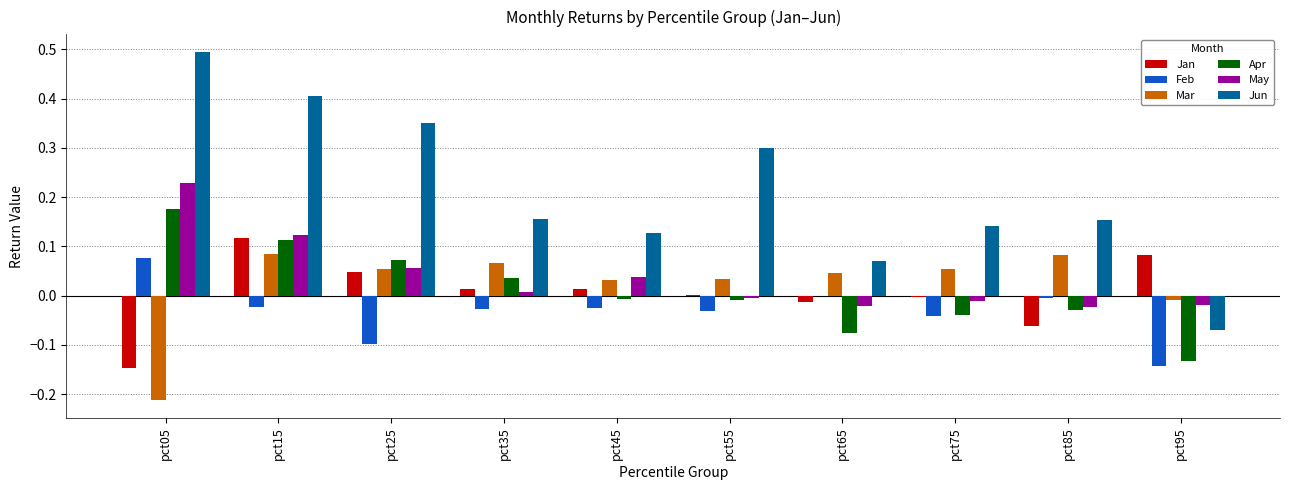

What are all the series names shown in the legend?

Jan, Feb, Mar, Apr, May, Jun